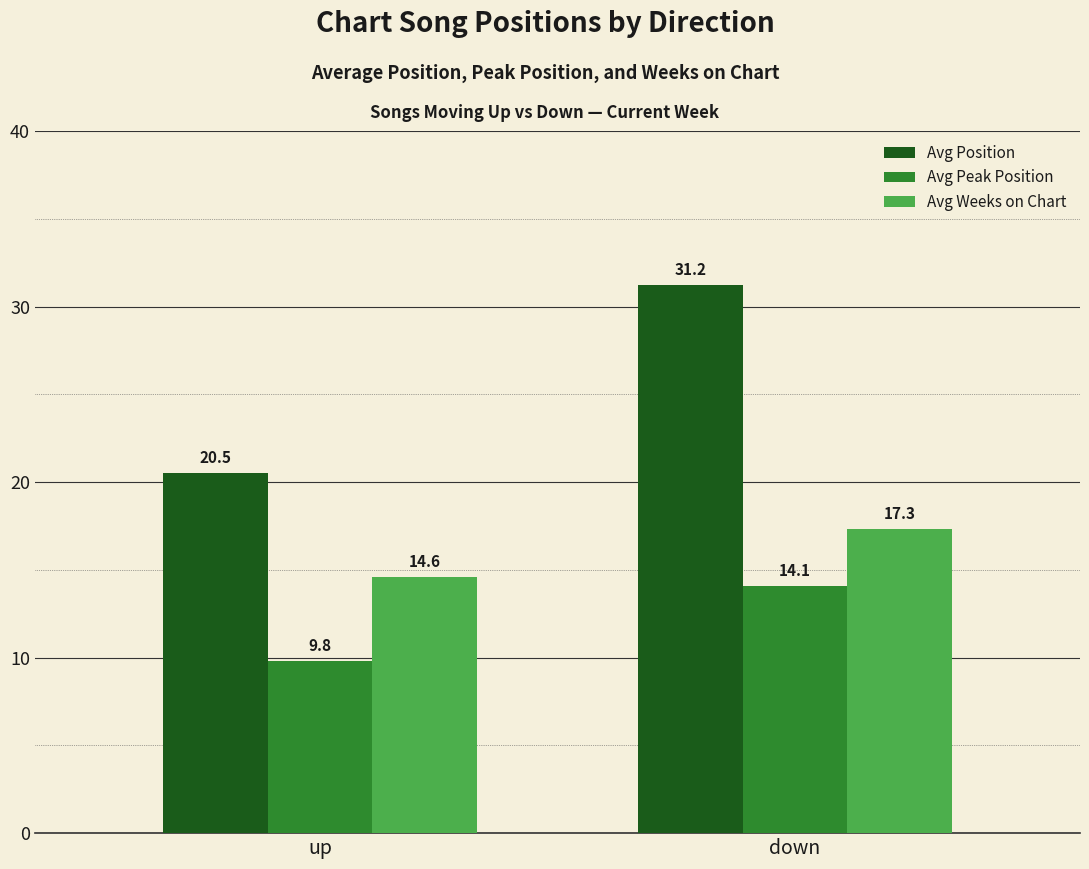

How many distinct data groups are displayed?

3